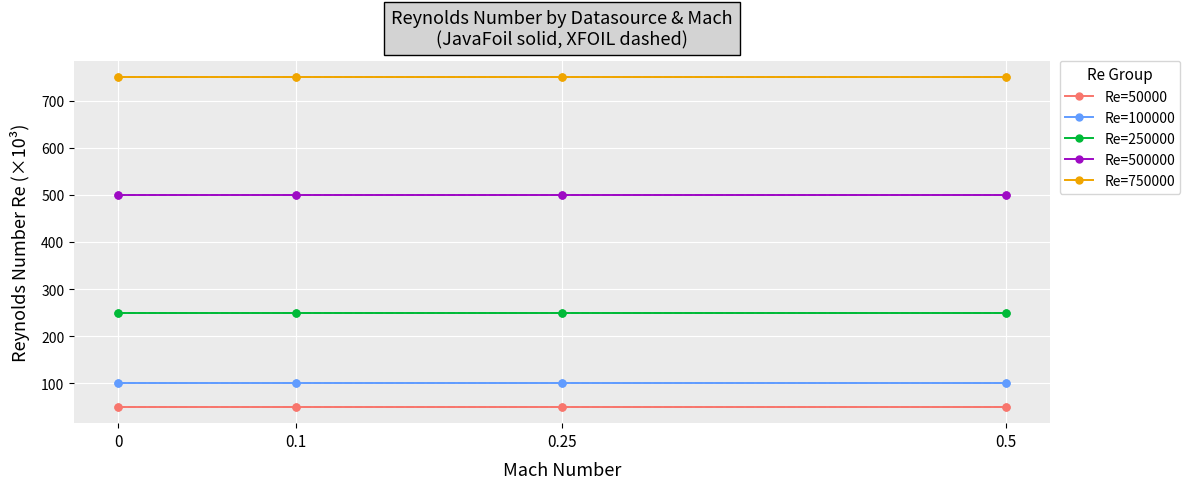

What is the maximum value shown in the chart?

750